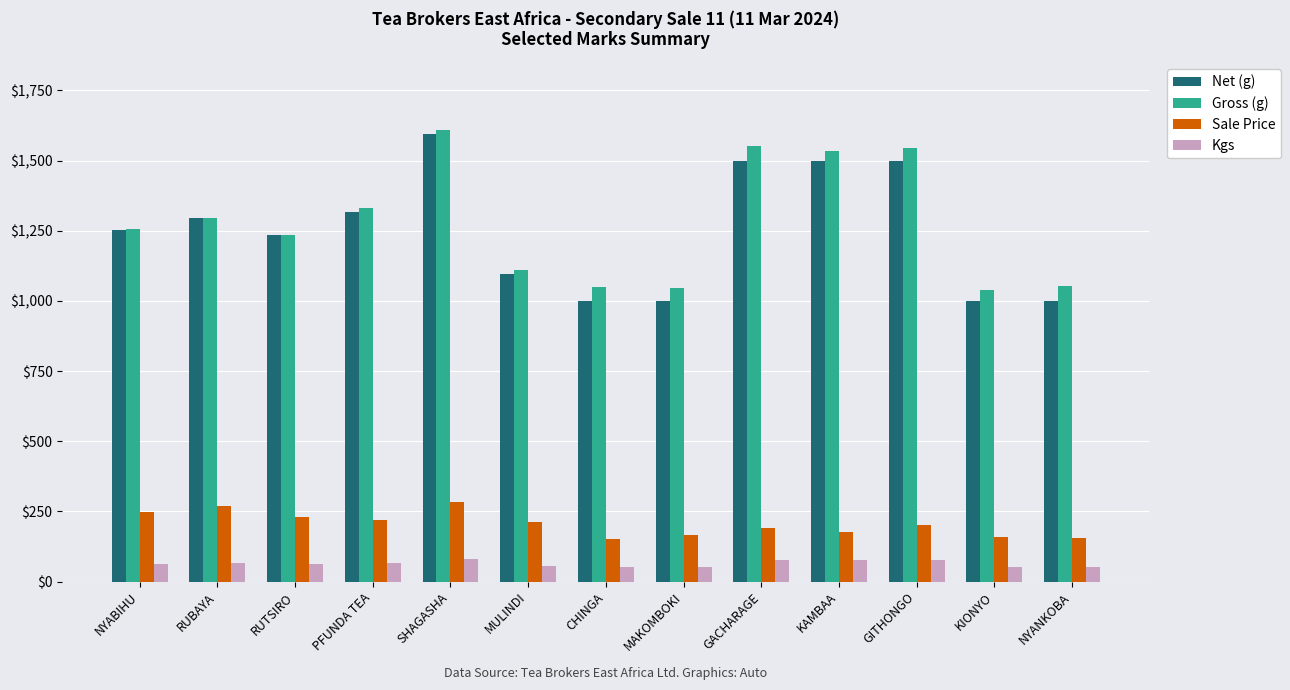

Is it true that Gross (g) equals 1610 at SHAGASHA?

True